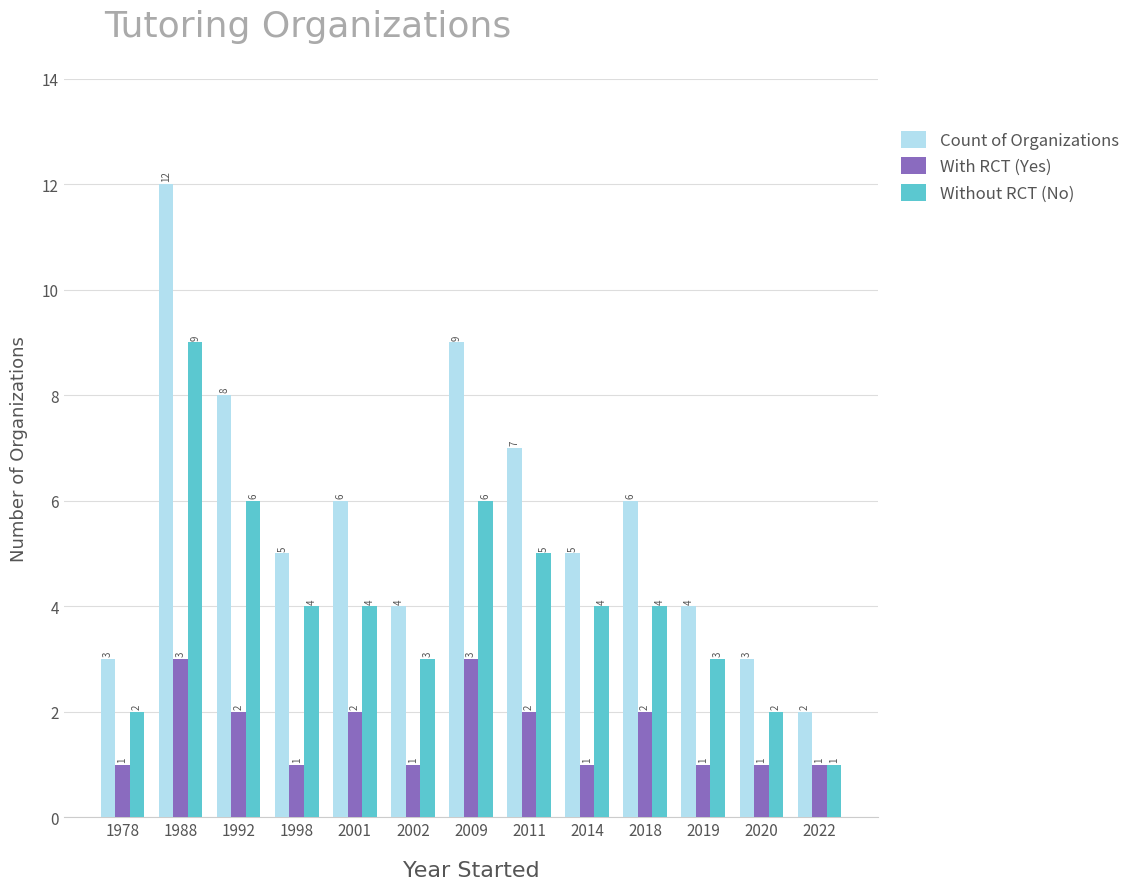

At which label does Without RCT (No) first exceed 4?

1988